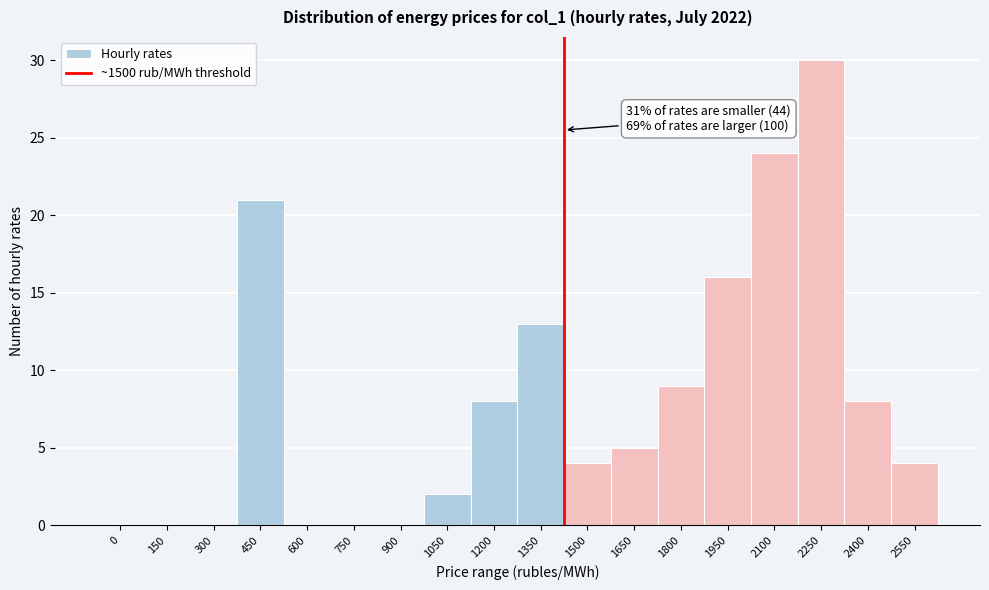

Reading left to right, transcribe all the data shown in this chart.

0=0	150=0	300=0	450=21	600=0	750=0	900=0	1050=2	1200=8	1350=13	1500=4	1650=5	1800=9	1950=16	2100=24	2250=30	2400=8	2550=4